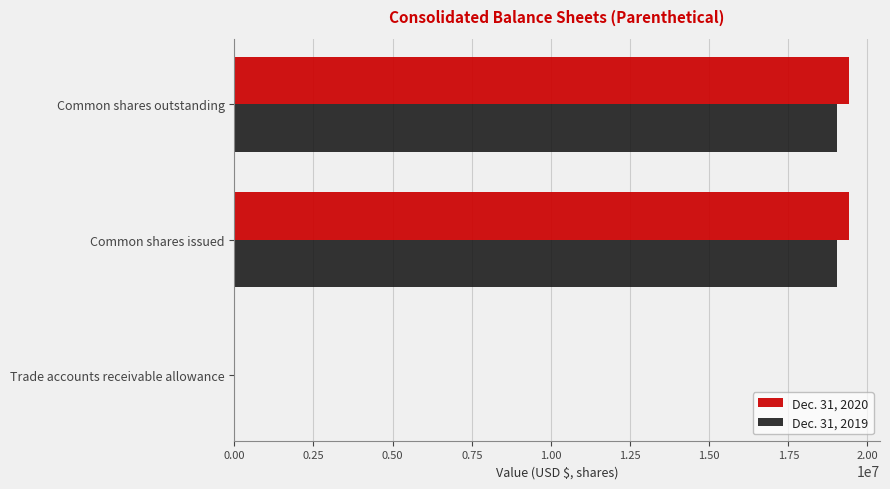

What is the total value across all series at Common shares issued?

38446493